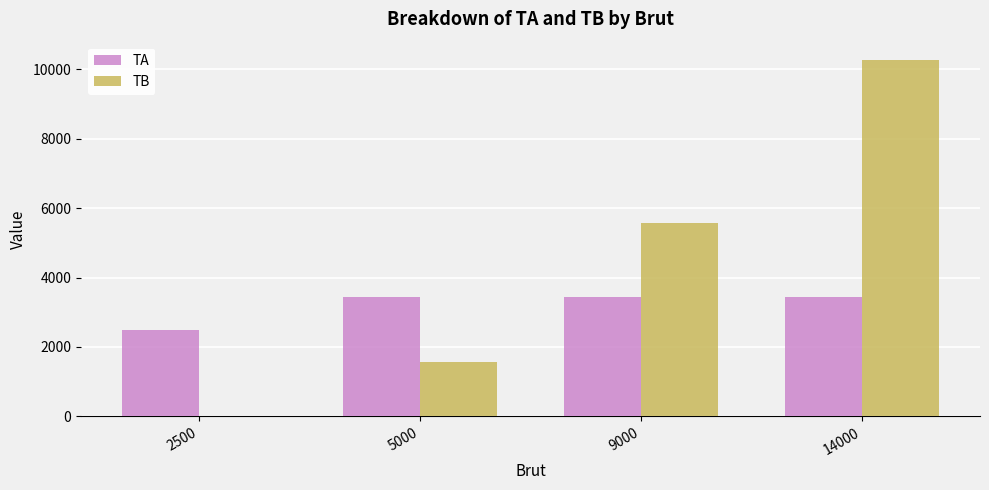

What is the highest value of the TA series?

3428